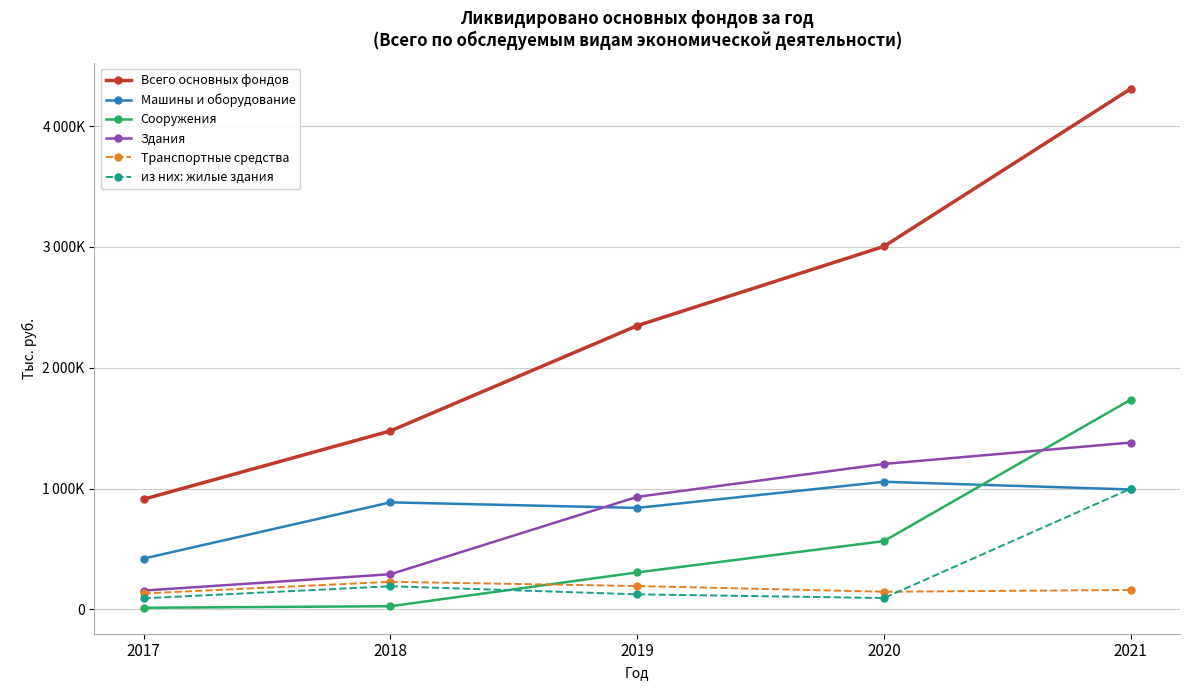

What are all the series names shown in the legend?

Всего основных фондов, Машины и оборудование, Сооружения, Здания, Транспортные средства, из них: жилые здания